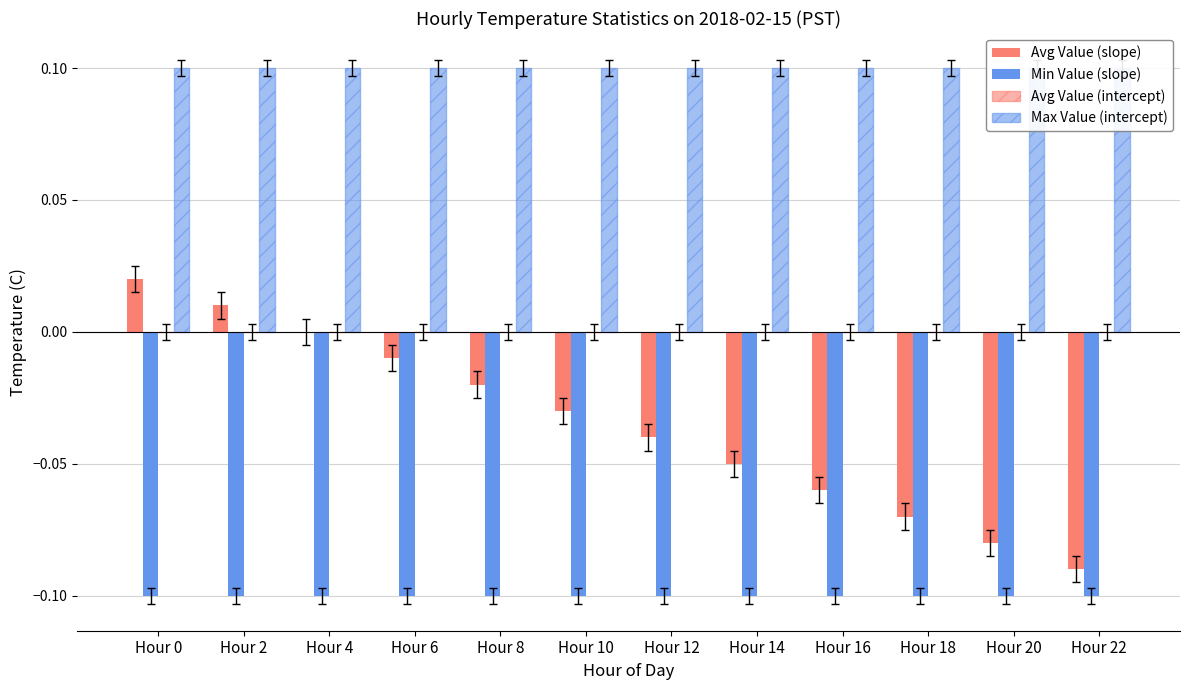

What is the maximum value for Min Value (slope)?

-0.1